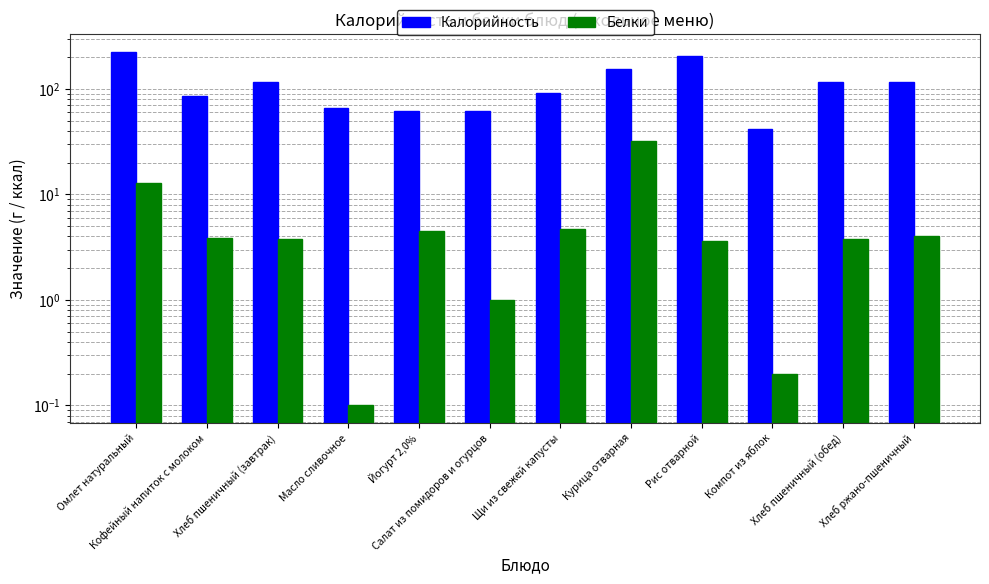

What is the sum of all Калорийность values?

1345.9